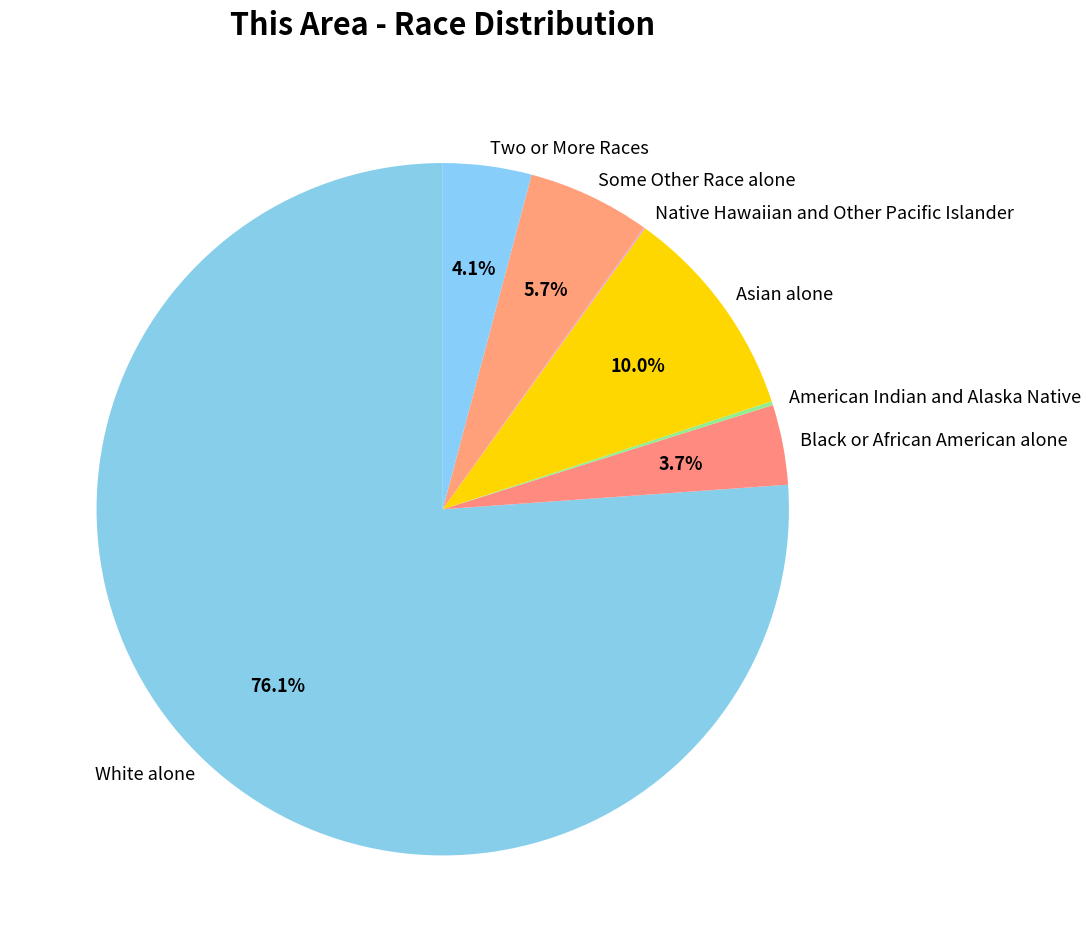

How much of the chart is everything except Two or More Races?

95.9%